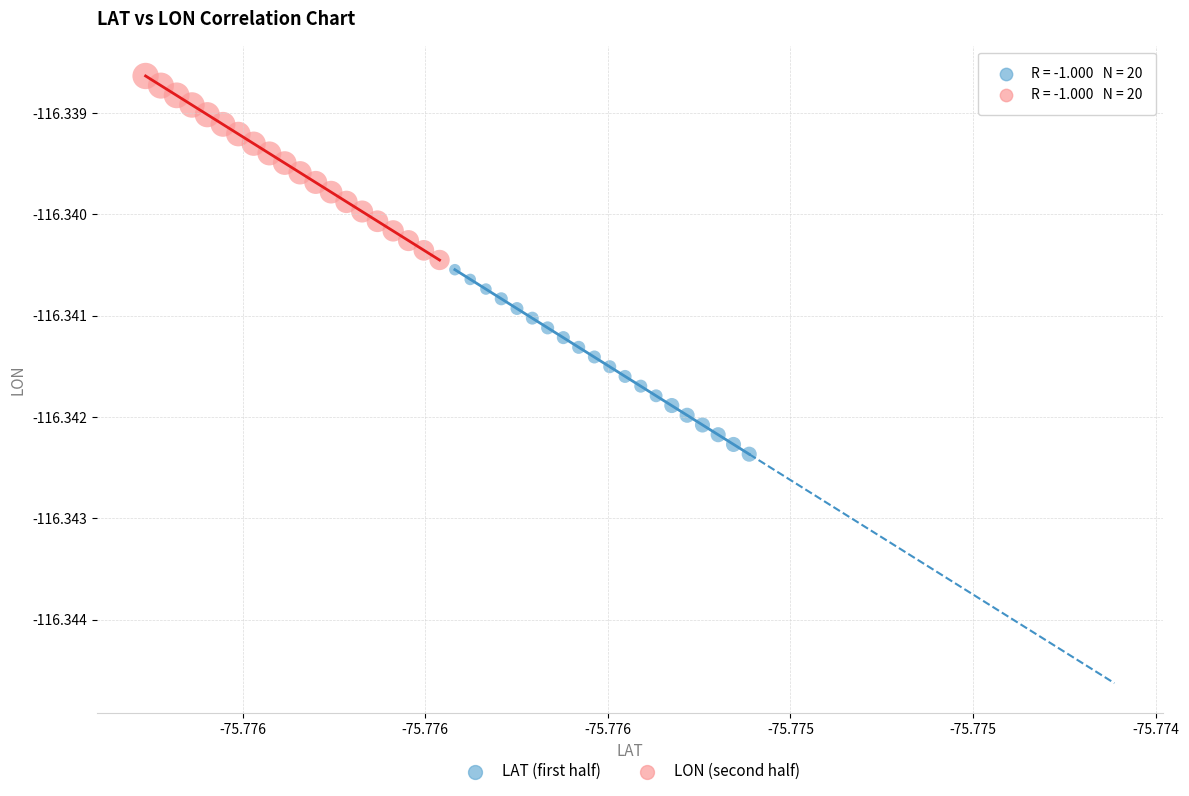

Which series contains the highest Y value?

LON (second half)